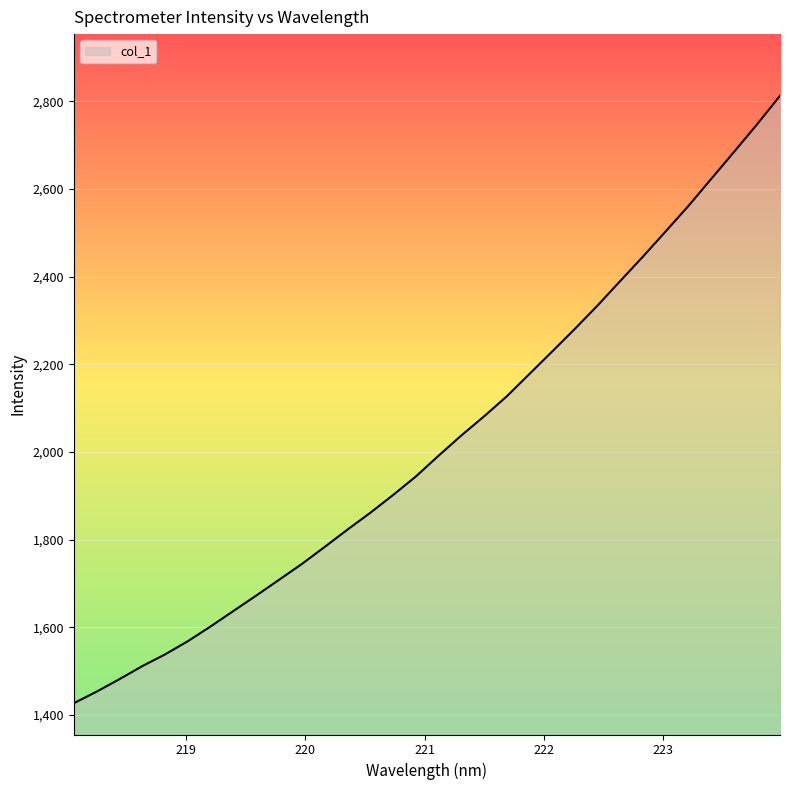

What is the smallest value displayed?

1426.6